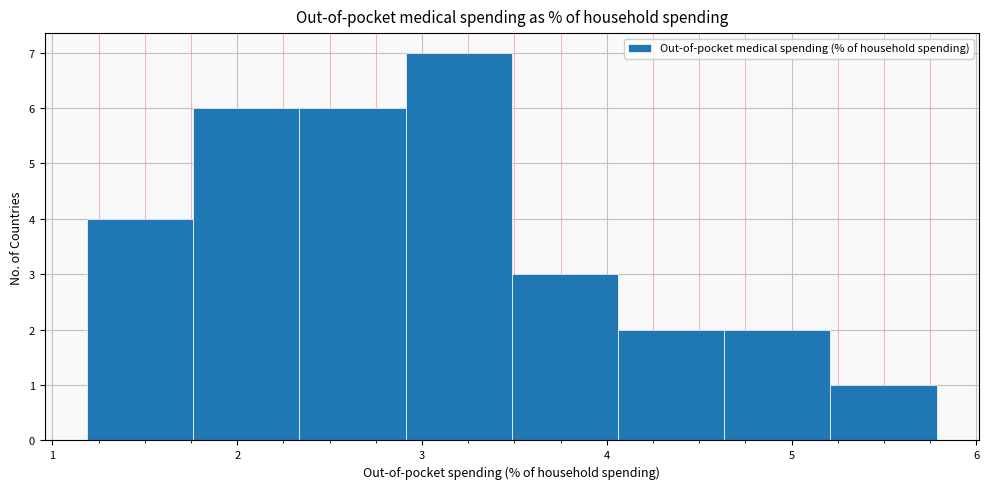

What is the height of the bar covering 4.6 to 5.2 on the x-axis? Neither the bar edges nor the heights are printed on the chart, so give them approximately, as read against the axes.

2